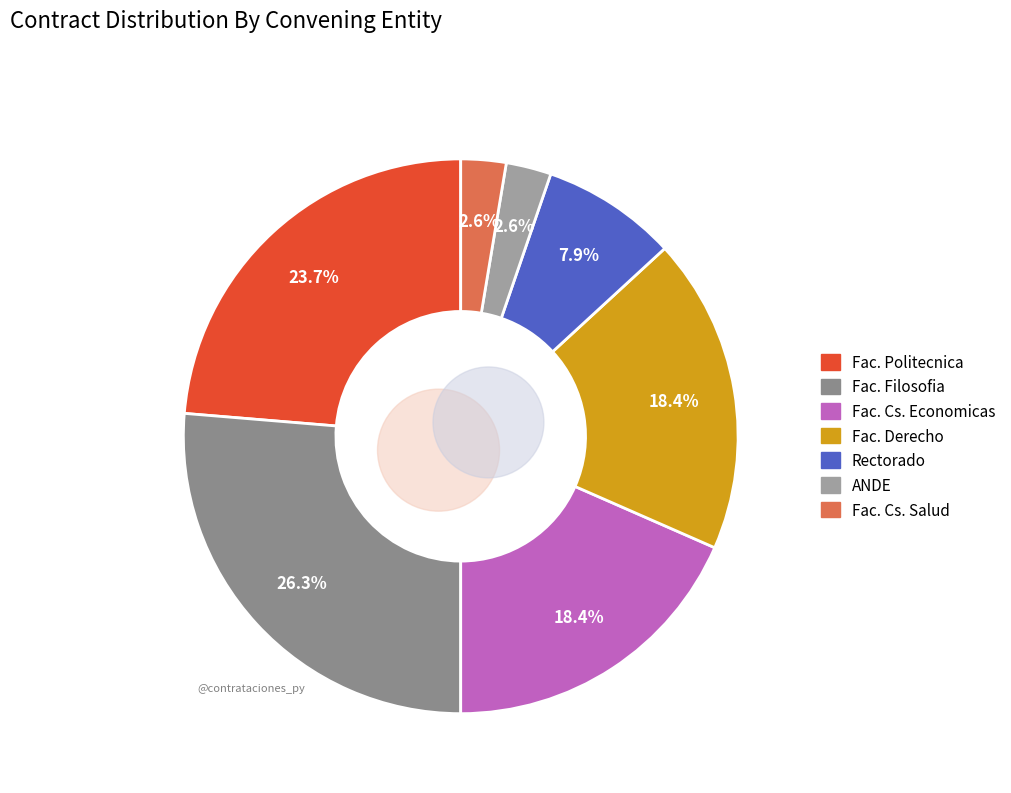

Is the sum of administracion-nacional-electricidad and facultad-filosofia greater than half?

No